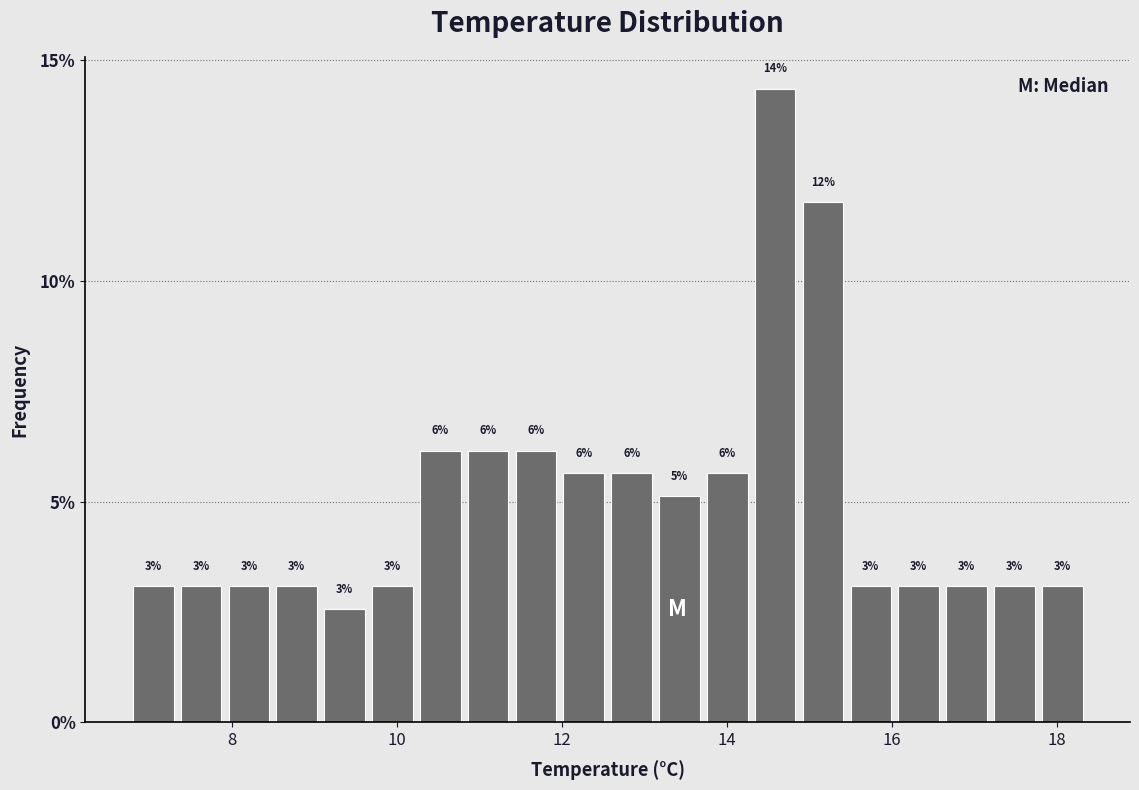

Read against the x-axis, roughly where is the centre of the tallest bar?

14.6